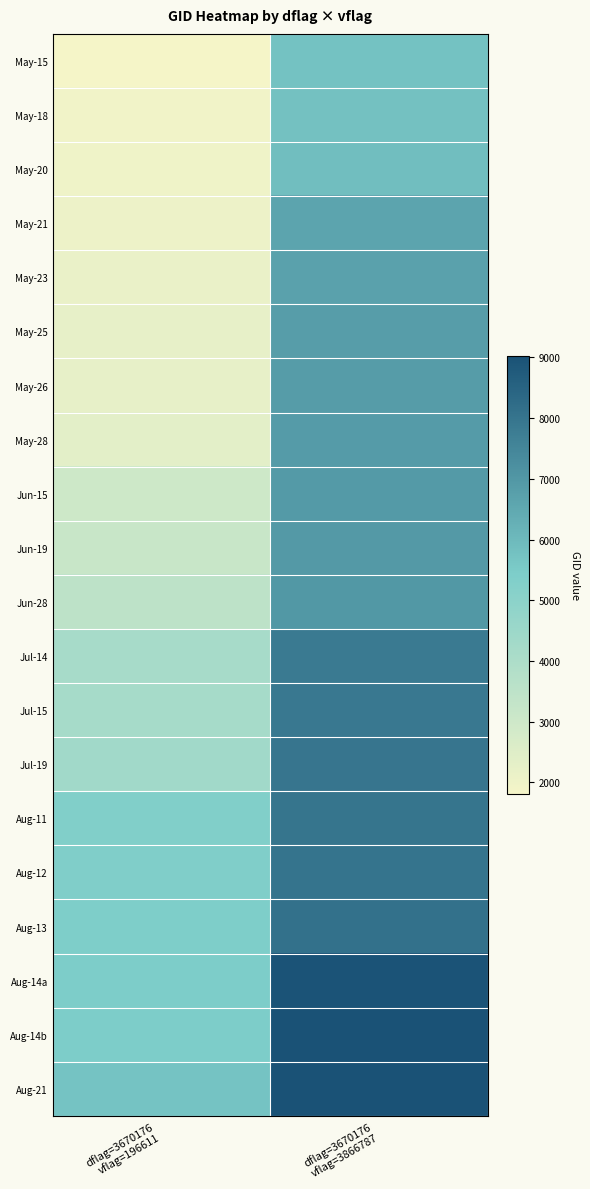

Between dflag=3670176
vflag=196611 and dflag=3670176
vflag=3866787, which is larger?

dflag=3670176
vflag=3866787